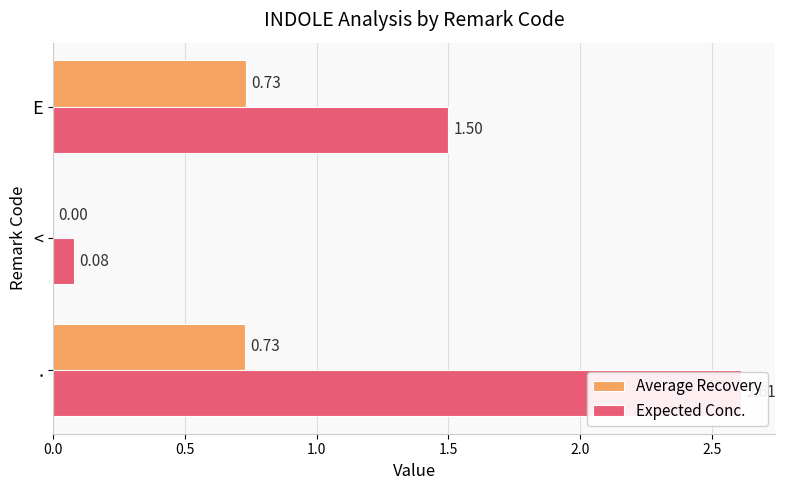

How many bars are there in total?

6